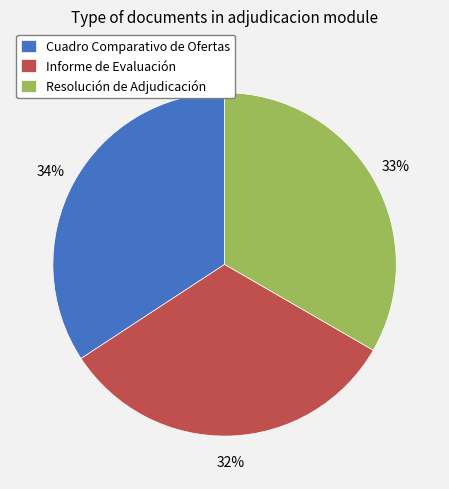

Is there a majority slice in this chart?

No